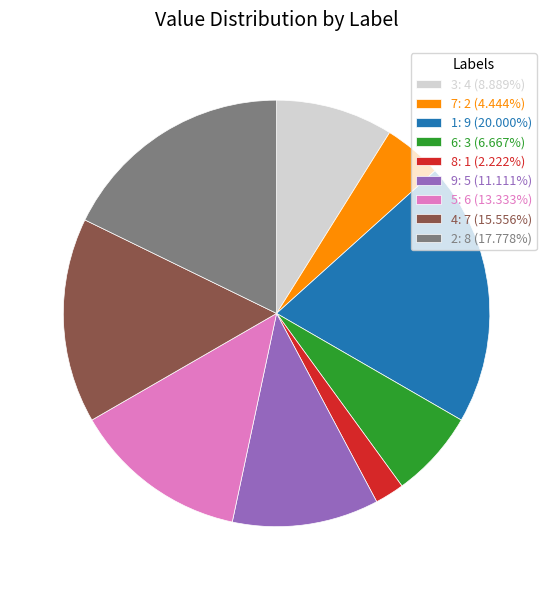

What is the ratio of the value at 1 to the value at 8?

9.0